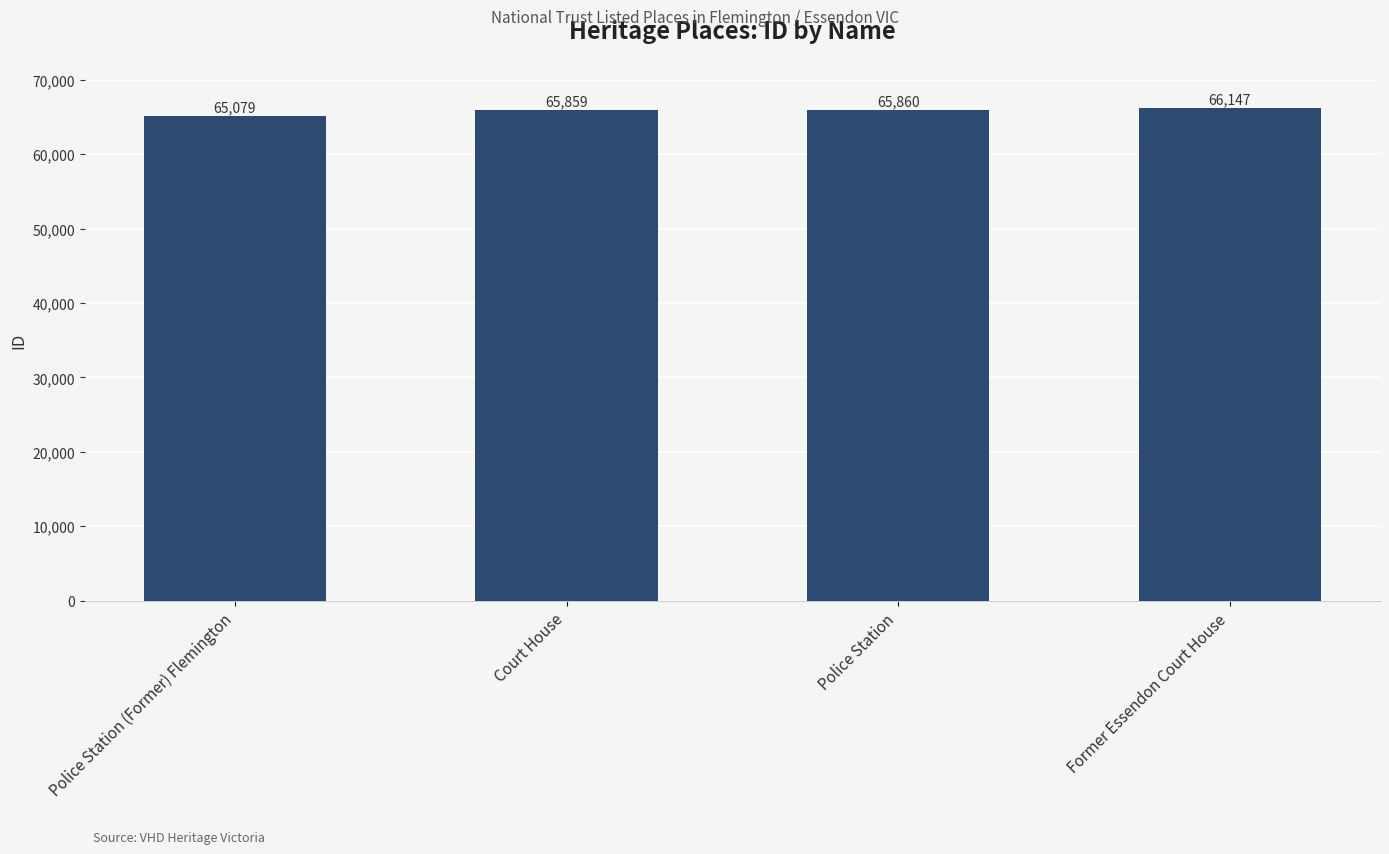

What is the average value?

65736